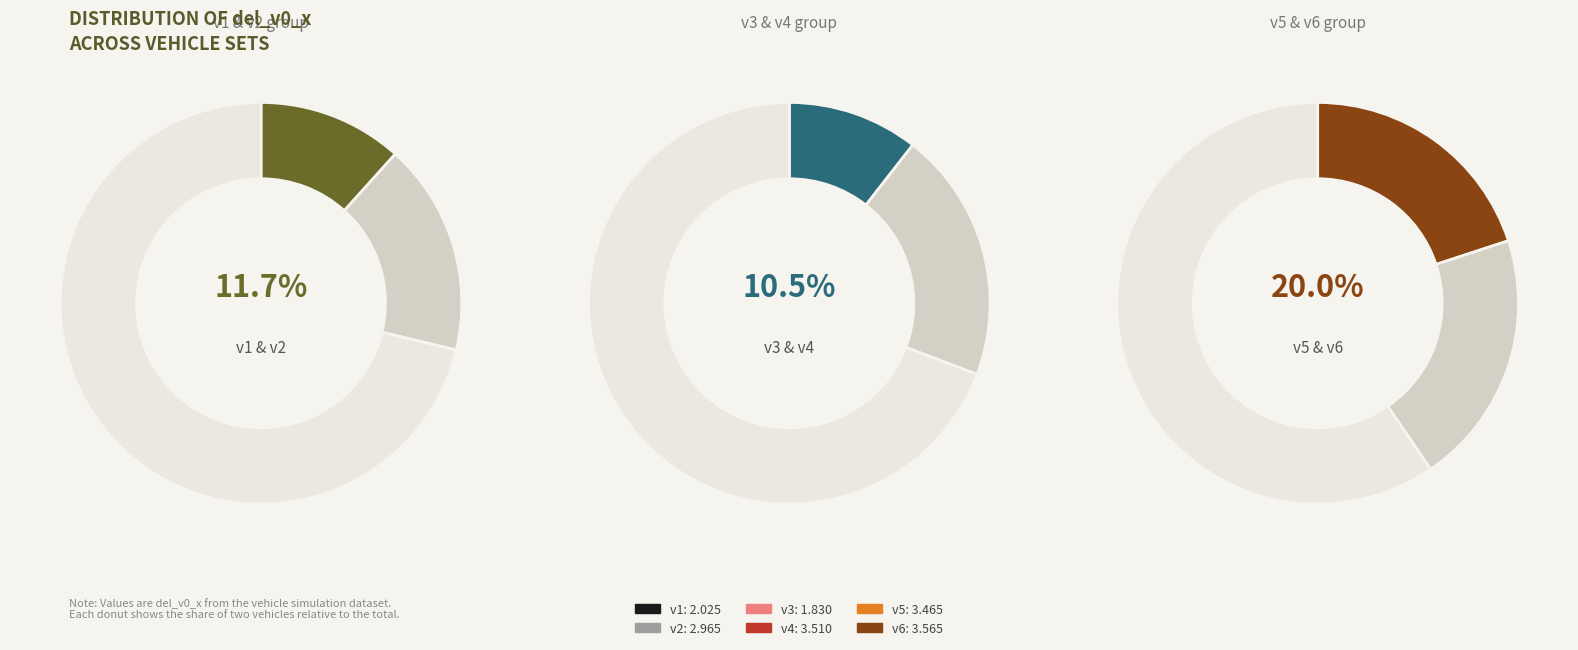

How many segments does this pie chart have?

6